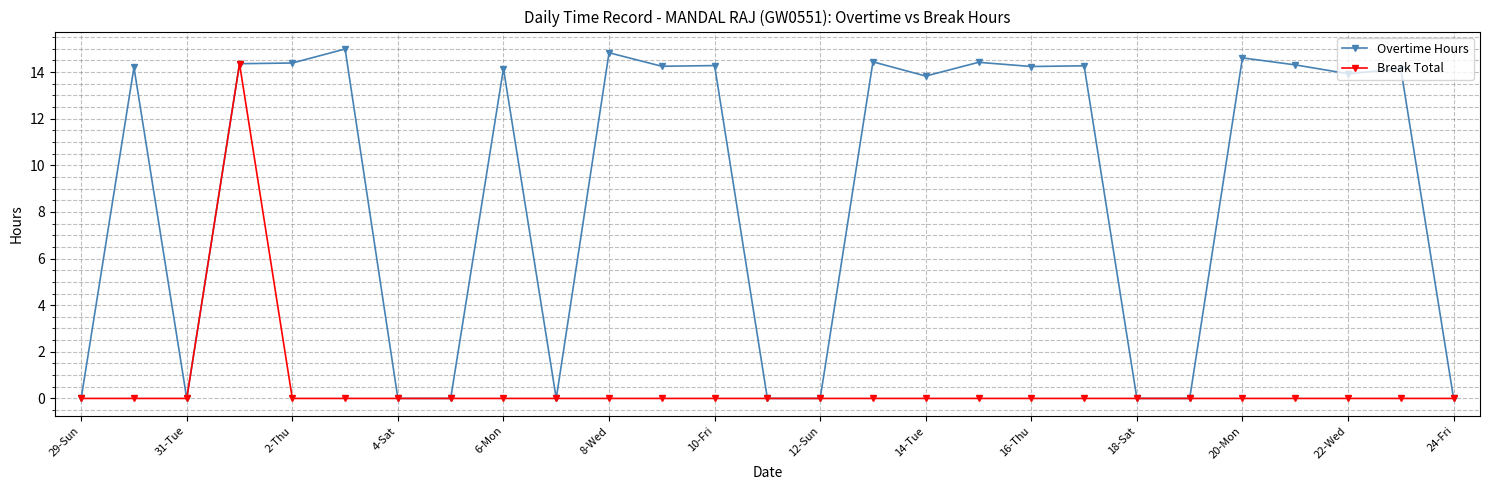

Which series has the widest spread of values?

Overtime Hours